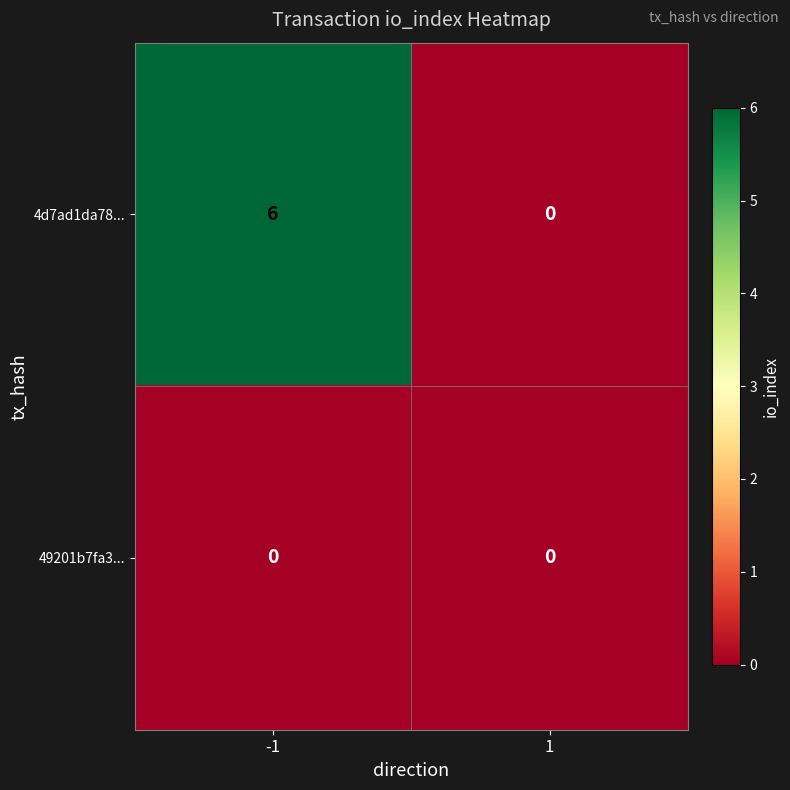

Is it true that 4d7ad1da78... equals 3 at 1?

False